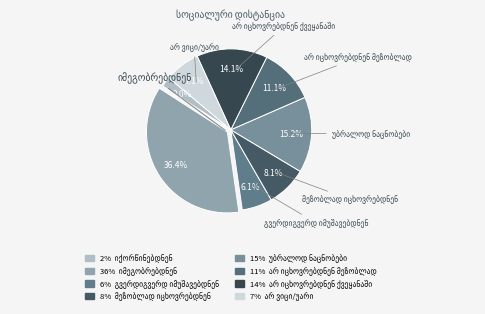

To the nearest percent, what is the average slice percentage?

12%